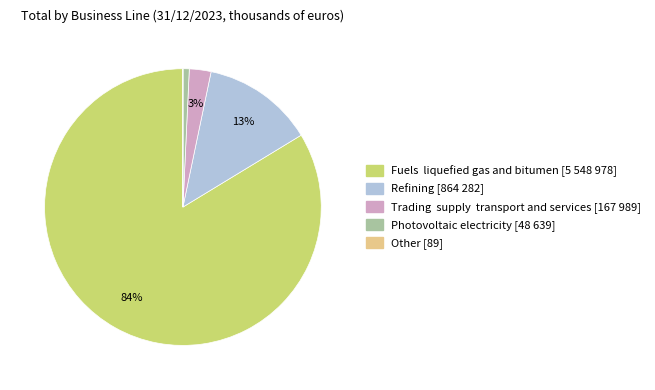

Is there a majority slice in this chart?

Yes